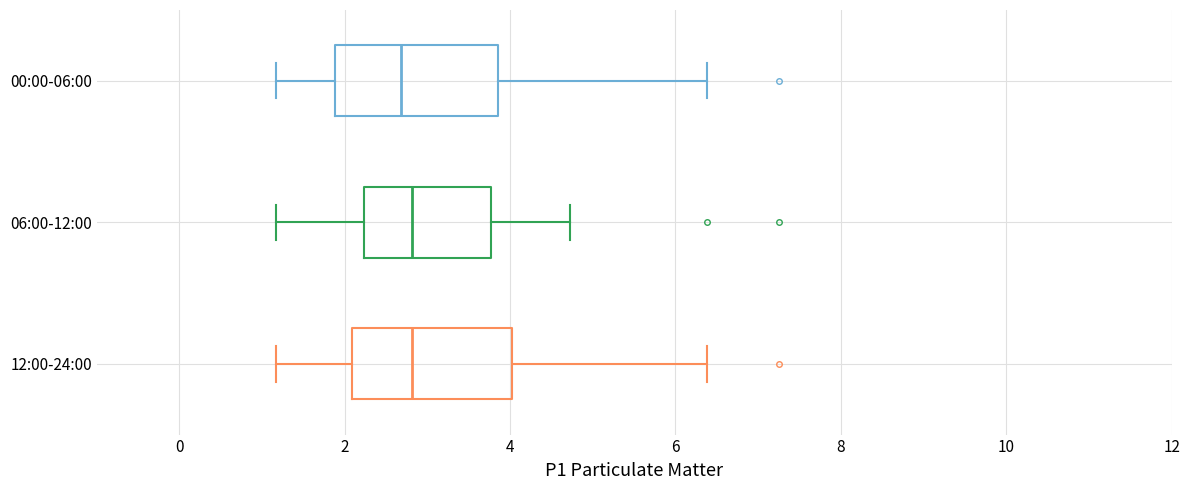

Reading bottom to top, transcribe this box plot: for each box, give where its median line is, the range the box spans, and where its two whiskers end, as read against the x-axis. The values are not printed on the chart, so give them approximately, as read against the axis.

12:00-24:00: median 2.8, box 2.0 to 4.0, whiskers 1.2 to 6.4
06:00-12:00: median 2.8, box 2.2 to 3.8, whiskers 1.2 to 4.8
00:00-06:00: median 2.6, box 1.8 to 3.8, whiskers 1.2 to 6.4